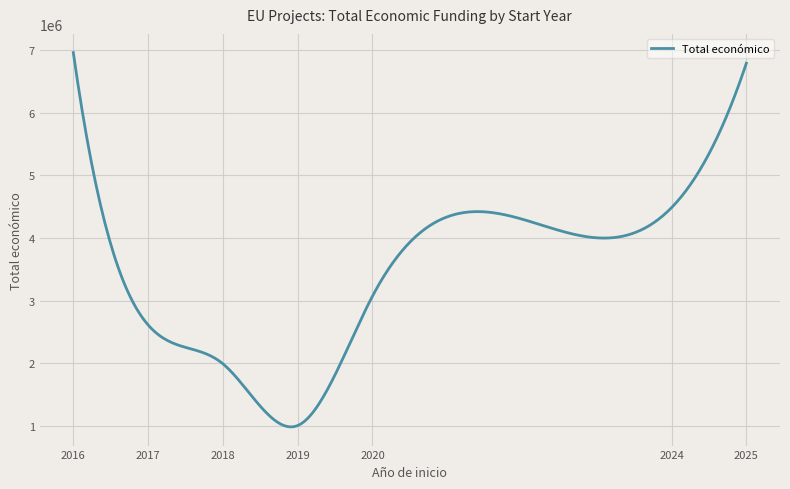

What is the greatest value displayed?

6960293.0